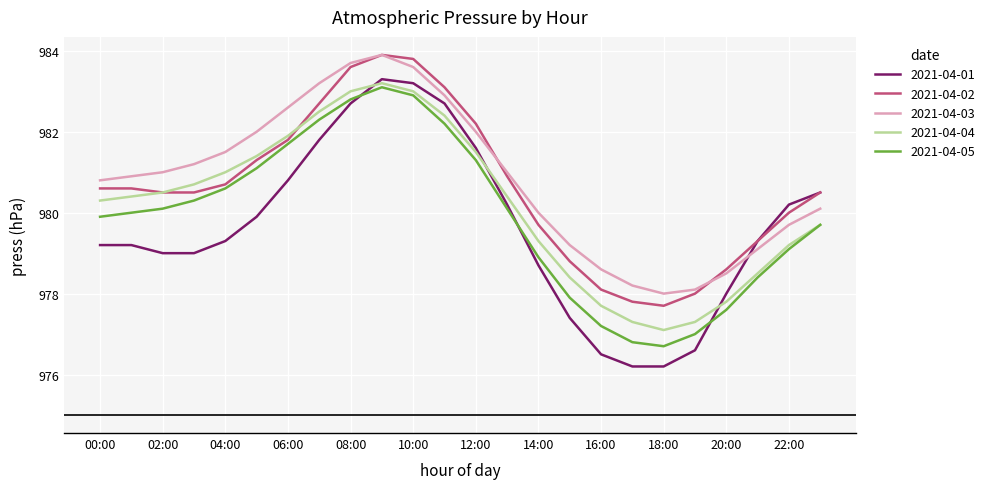

What is the maximum value shown in the chart?

983.9